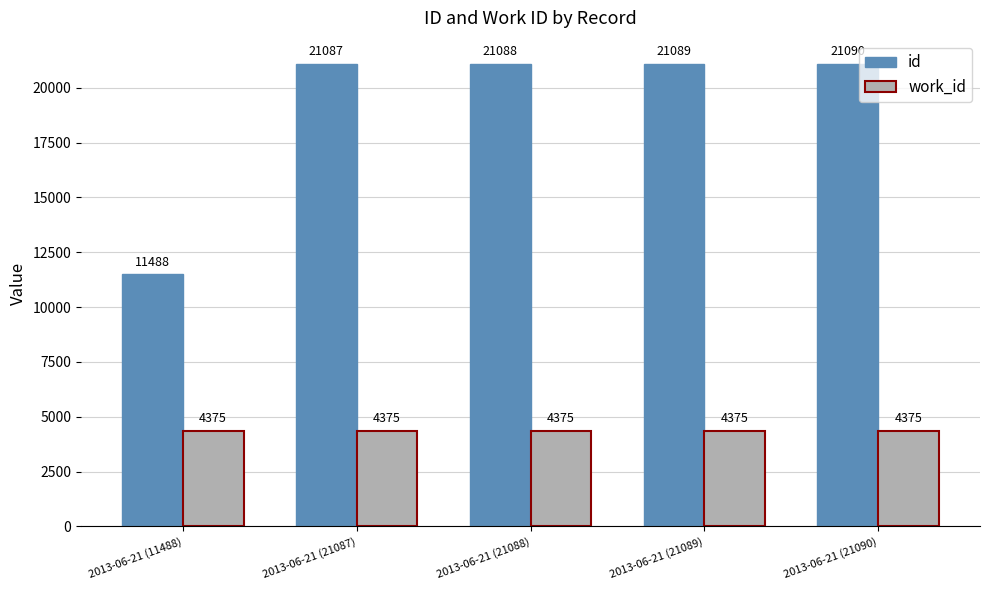

What is the difference between the highest and lowest values at 2013-06-21 (21088)?

16713